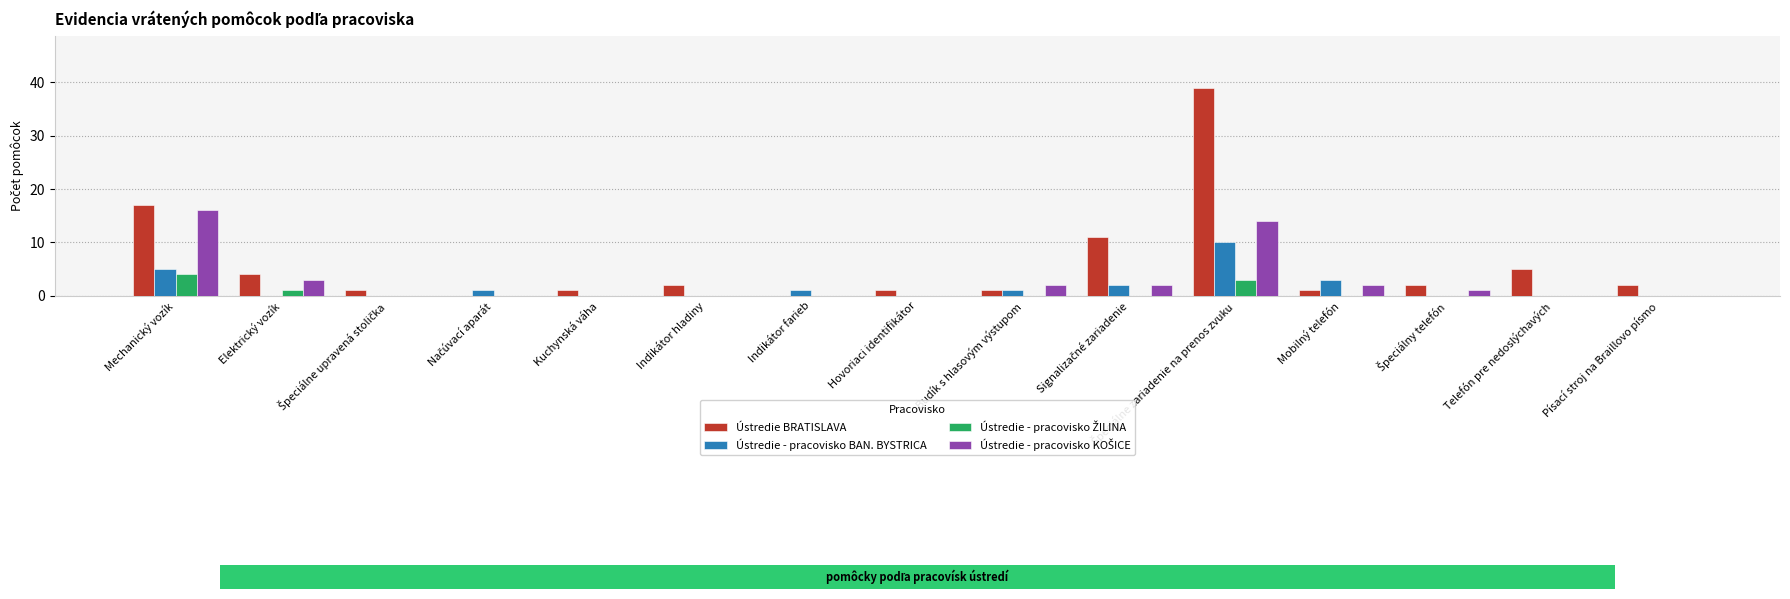

What is the greatest value displayed?

39